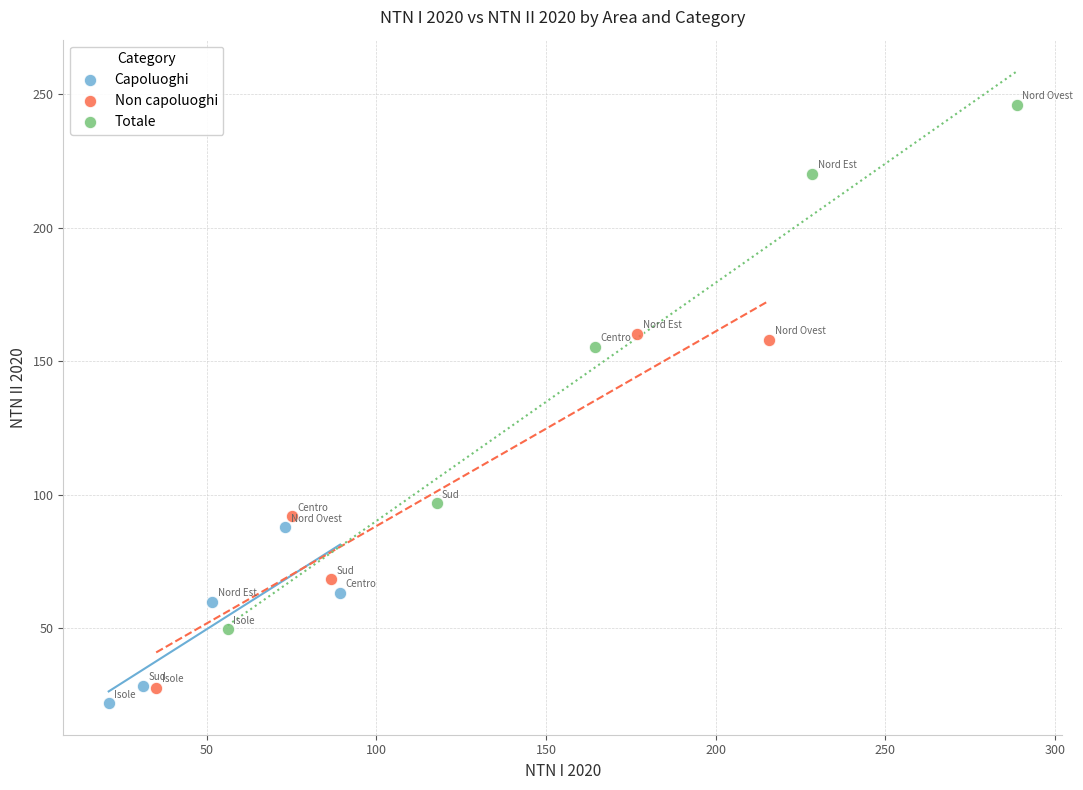

Which series contains the lowest Y value?

Capoluoghi